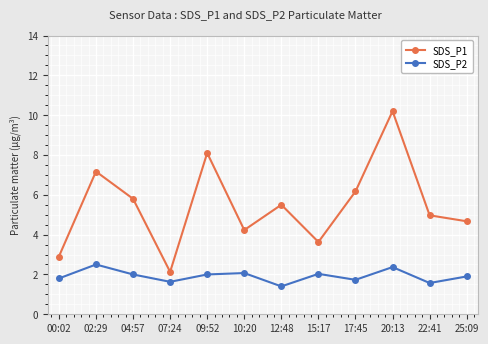

Is it true that SDS_P2 equals 3.2 at 10:20?

False